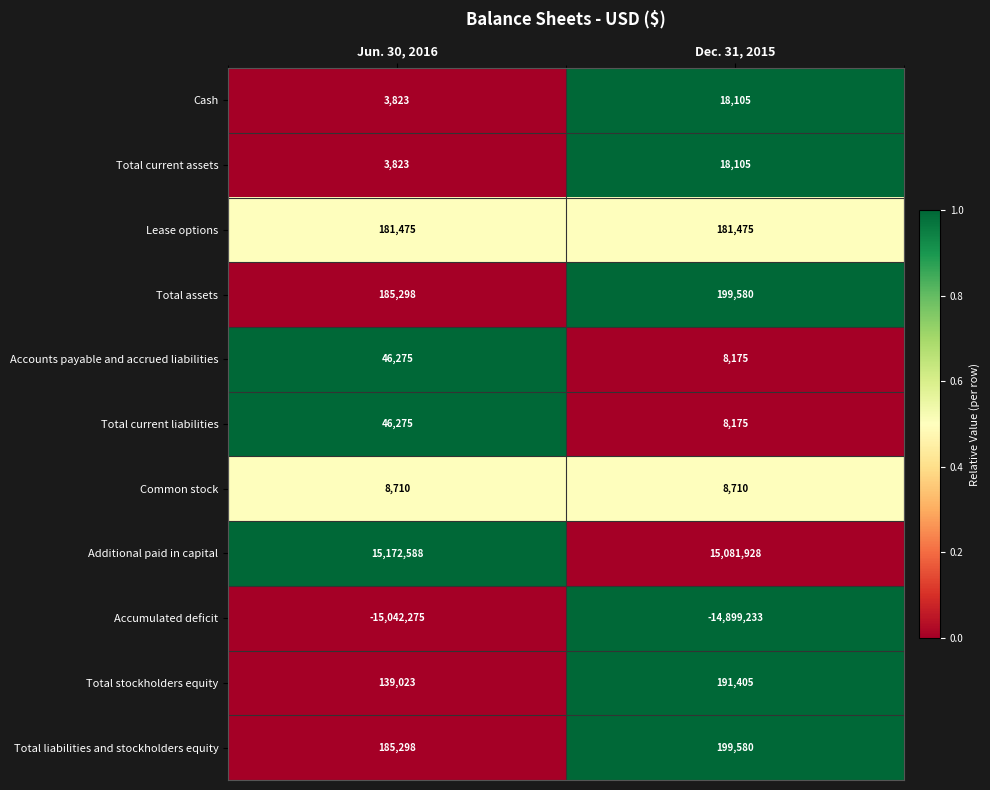

True or false: Cash has a value of 18105 at Dec. 31, 2015.

True